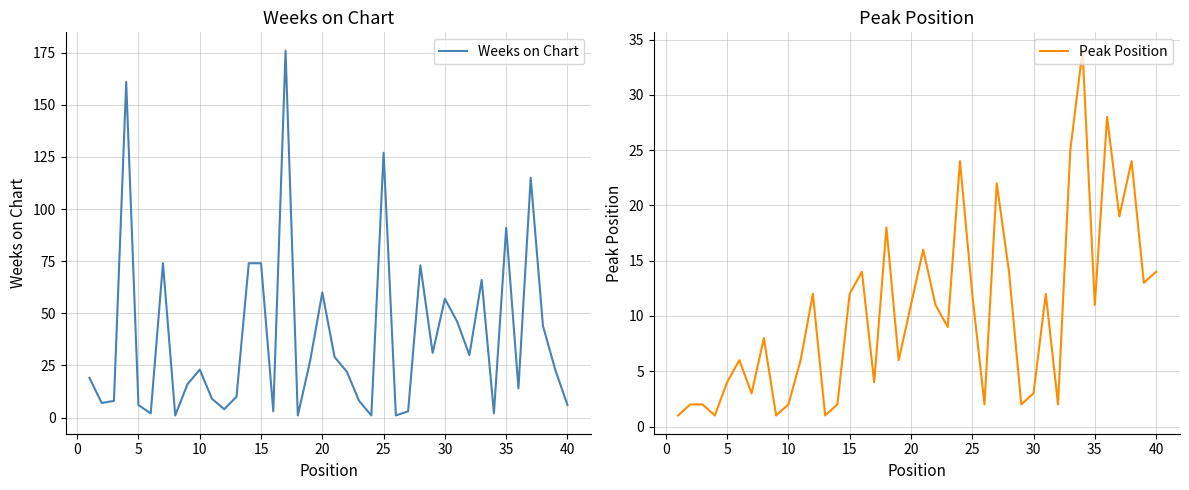

Where is Weeks on Chart nearest to the value 88?

35